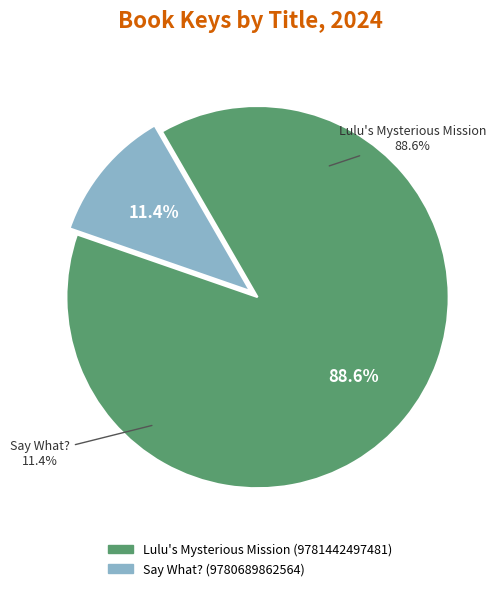

What percentage do Say What?
(9780689862564) and Lulu's Mysterious Mission
(9781442497481) together represent?

100.0%